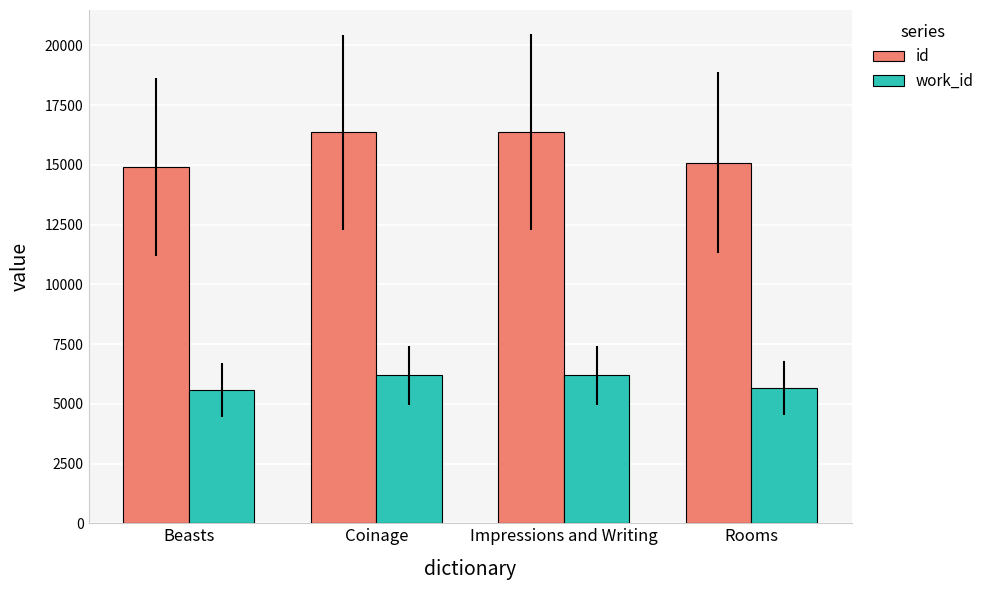

What is the sum of all work_id values?

23588